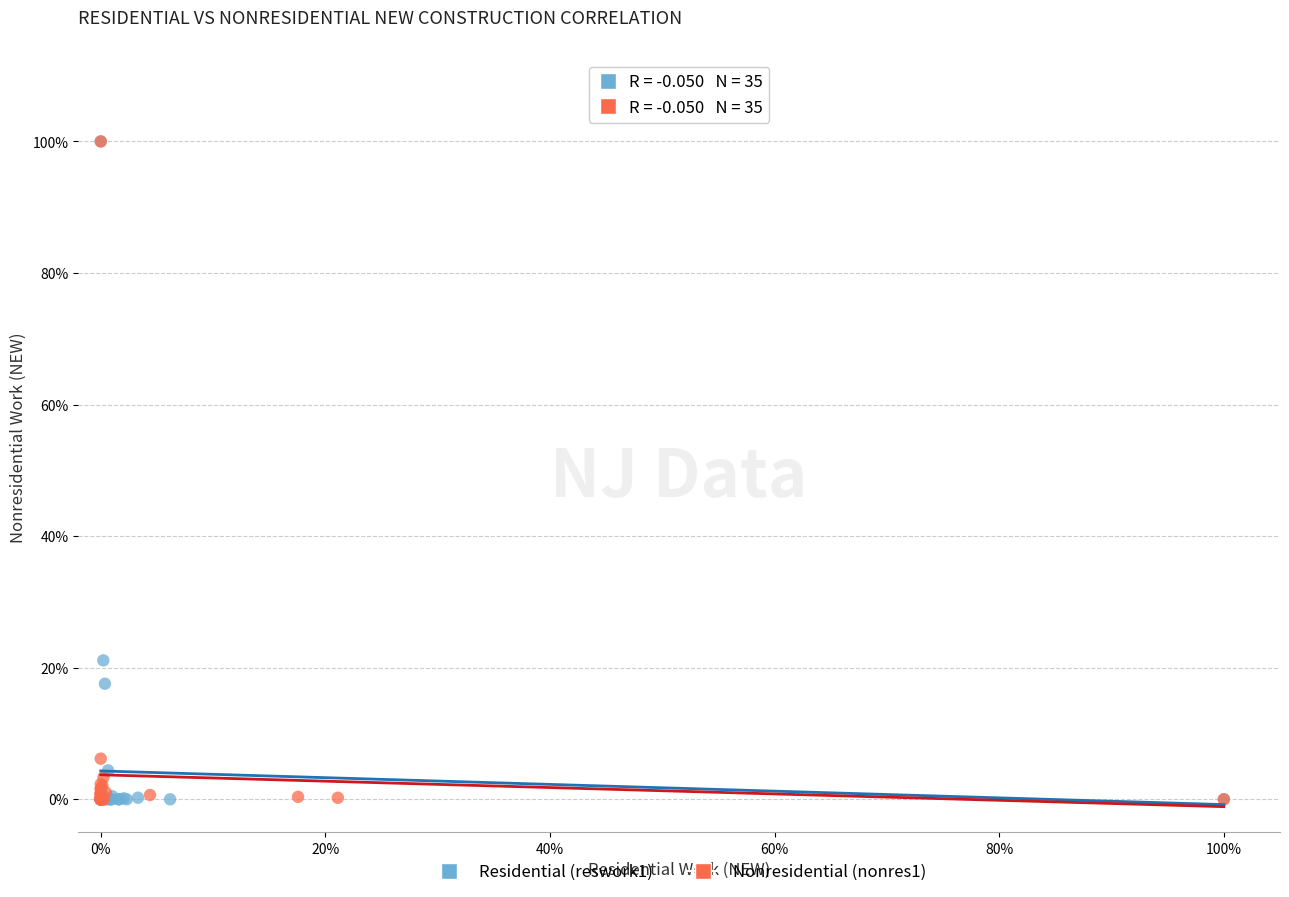

What are all the series names shown in the legend?

Residential (reswork1), Nonresidential (nonres1)